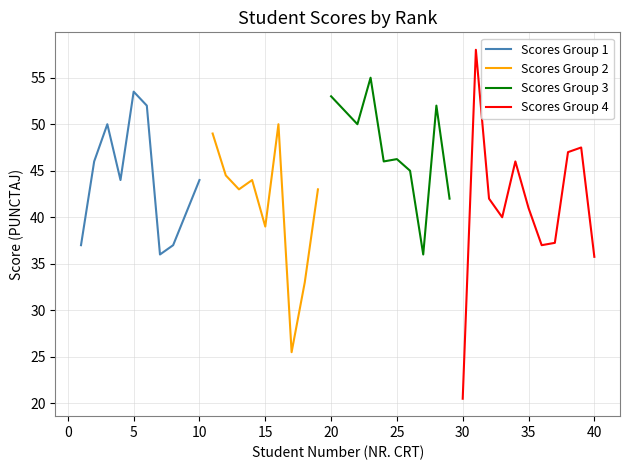

True or false: Scores Group 1 has a value of 13.0 at 10.

False